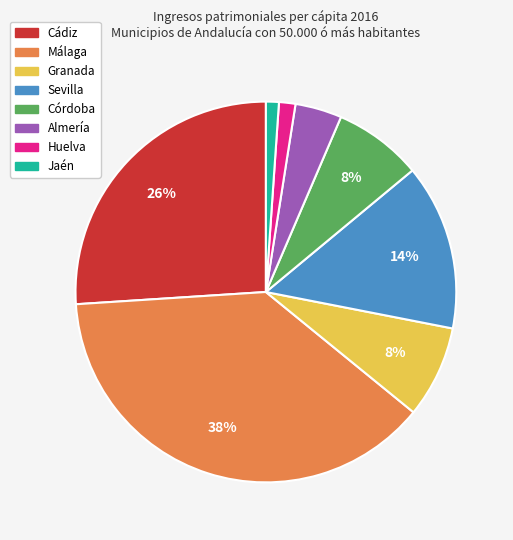

Combined, do Huelva and Córdoba account for over 50%?

No